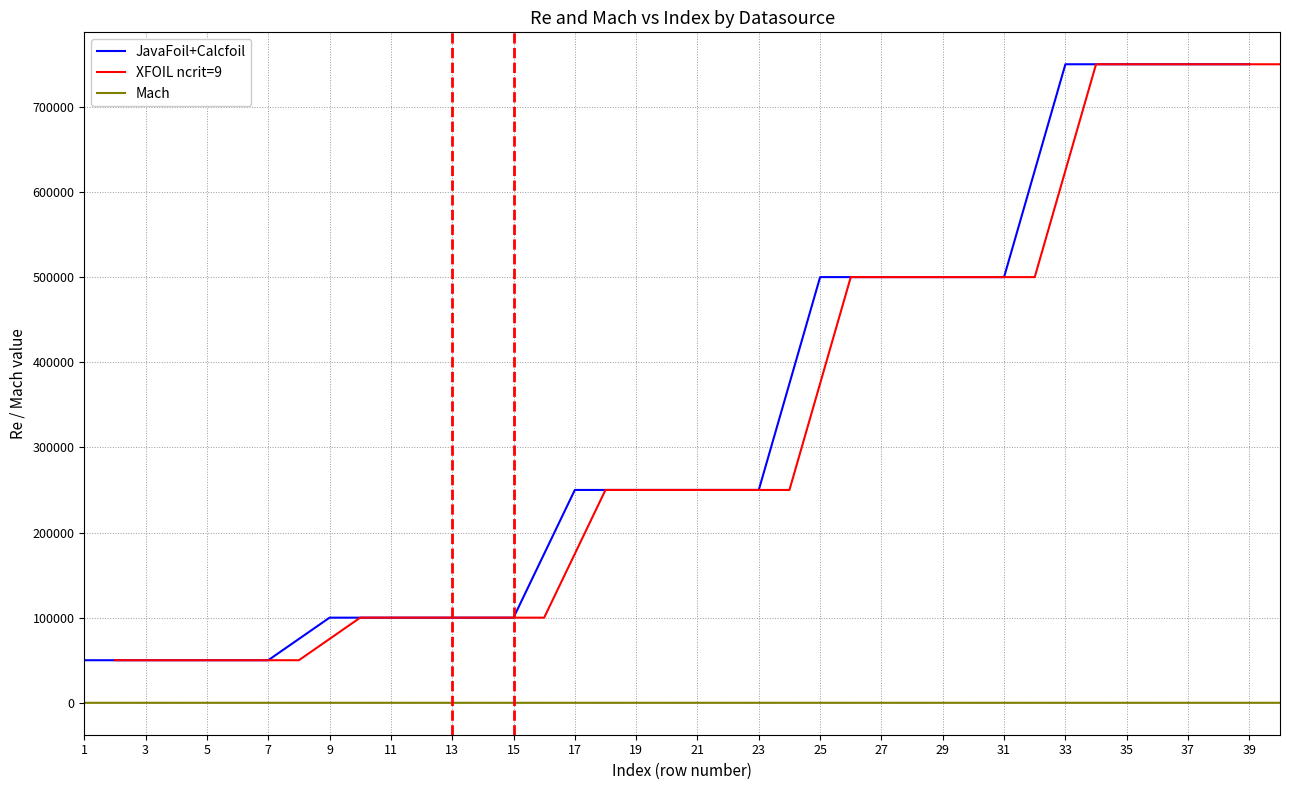

Which series has the largest total across all categories?

JavaFoil